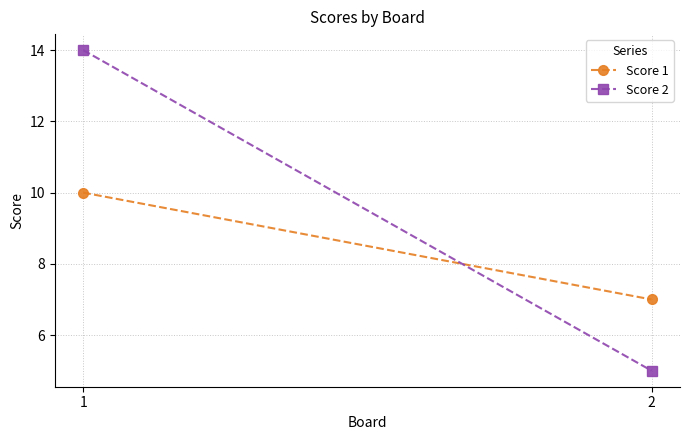

Between 2 and 1, which is larger?

1